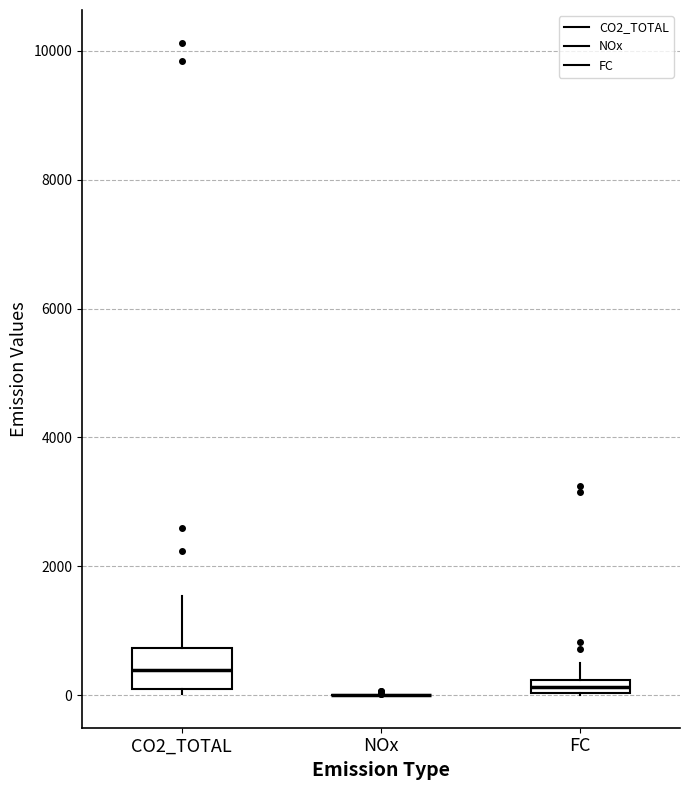

Comparing the boxes themselves (not the whiskers), which one is the tallest?

CO2_TOTAL